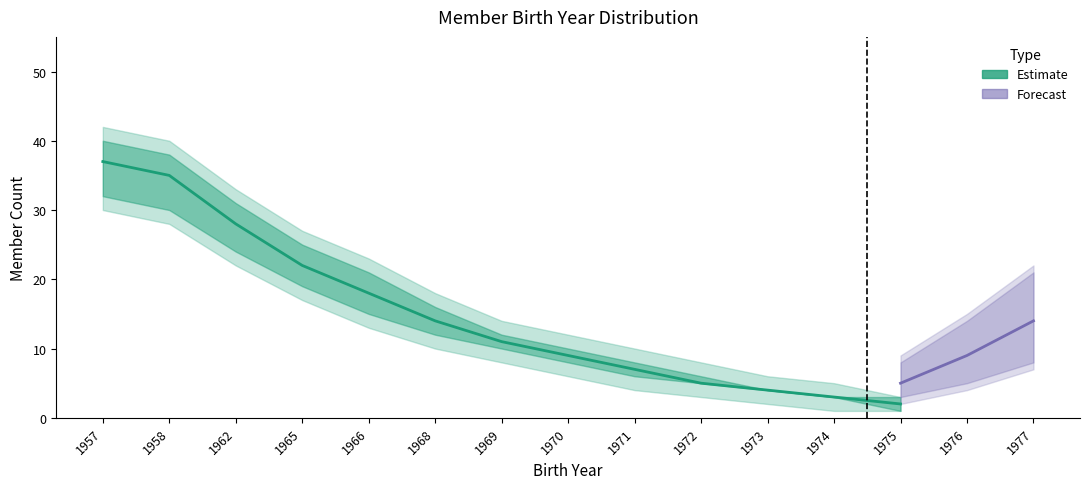

What is the greatest value displayed?

42